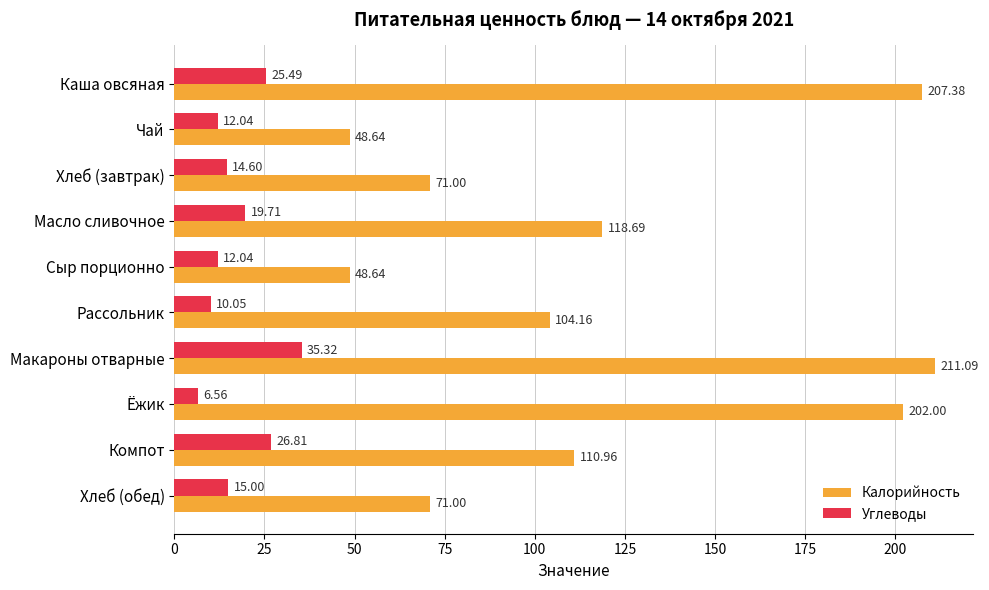

Rank the series at Хлеб (завтрак) from lowest to highest value.

Углеводы, Калорийность